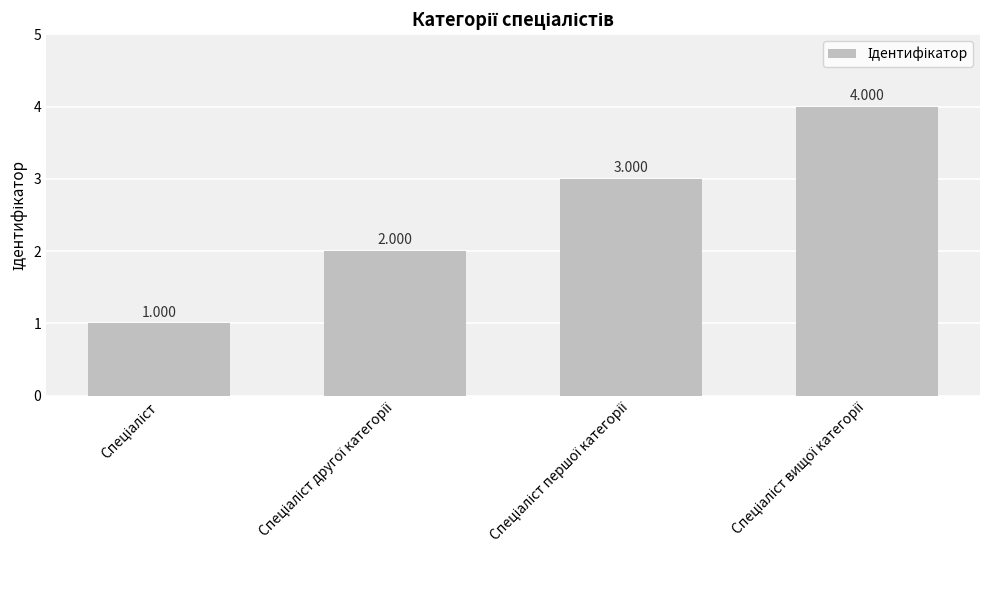

Reading left to right, list all the values displayed in this chart.

Спеціаліст=1	Спеціаліст другої категорії=2	Спеціаліст першої категорії=3	Спеціаліст вищої категорії=4